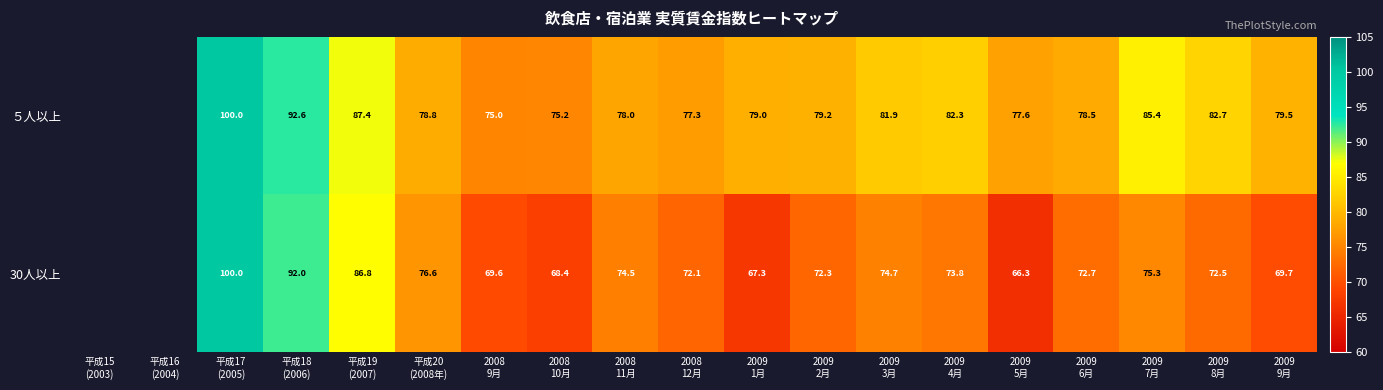

What is the minimum value shown in the chart?

66.3